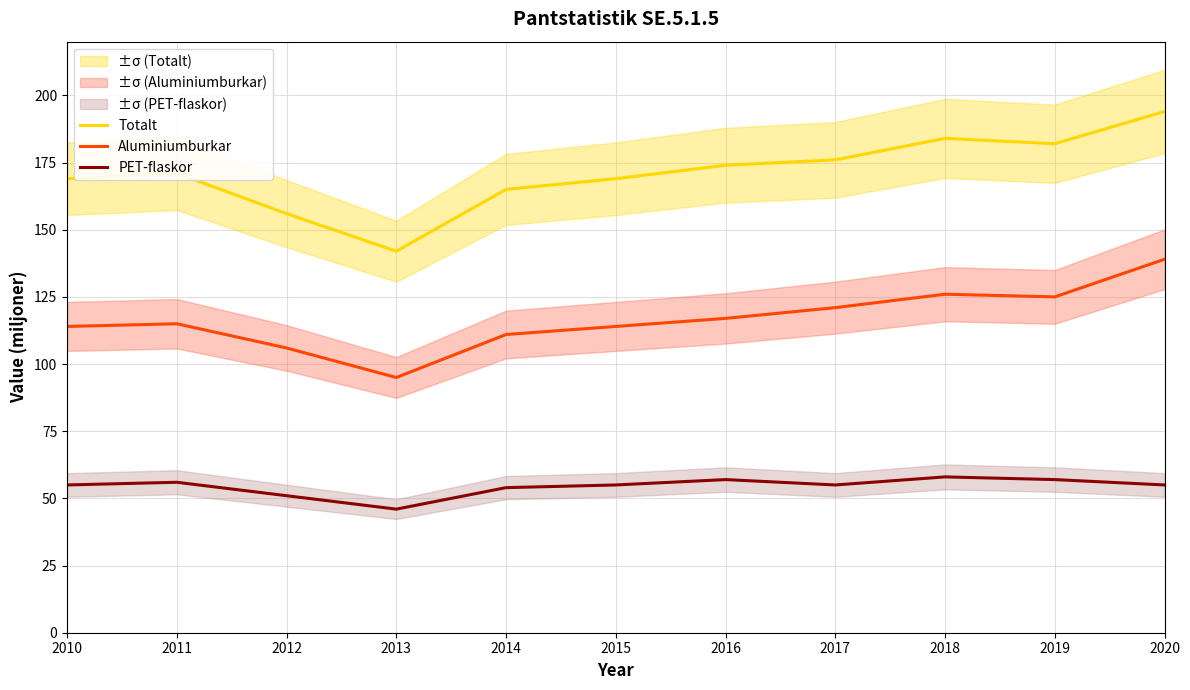

Count the number of categories in the chart.

11